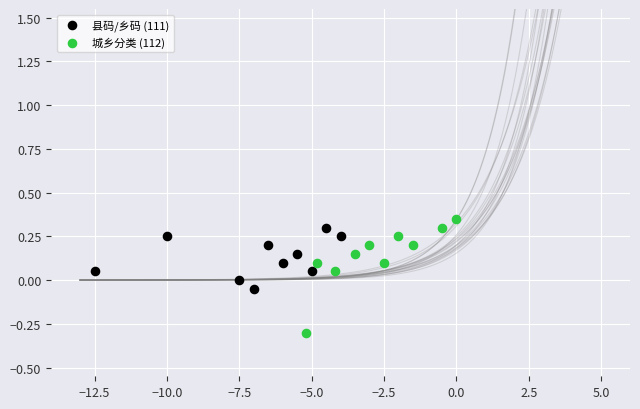

Which series reaches the minimum Y coordinate?

城乡分类 (112)